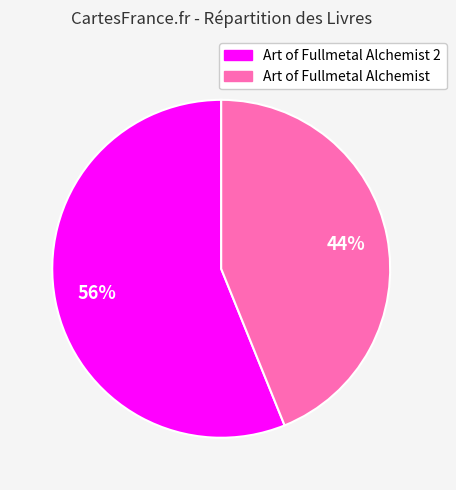

How many slices are in this pie chart?

2